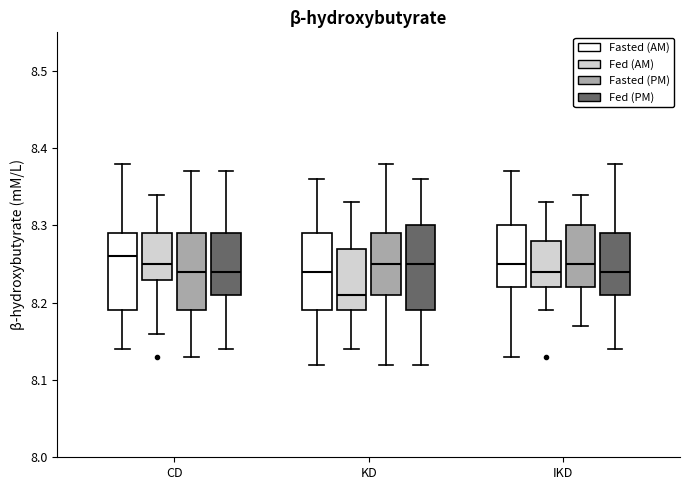

Comparing the boxes themselves (not the whiskers), which one is the tallest?

KD (Fed (PM))